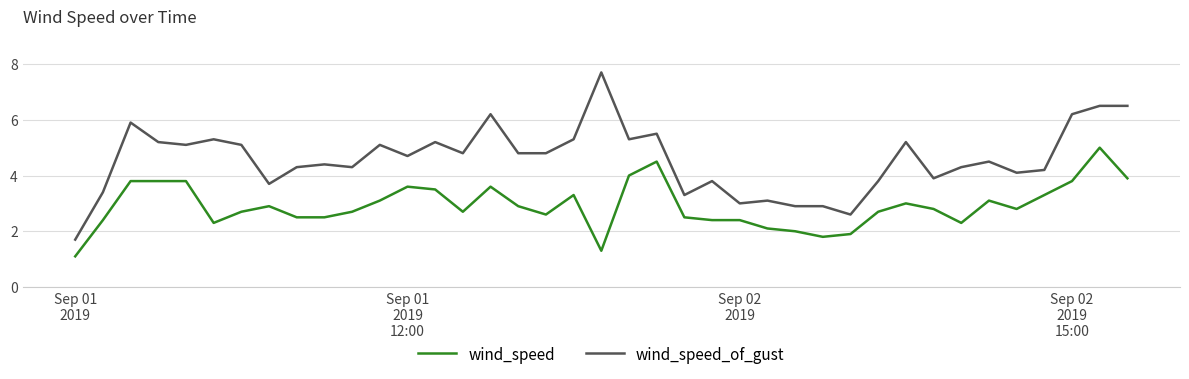

What is the minimum value shown in the chart?

1.1